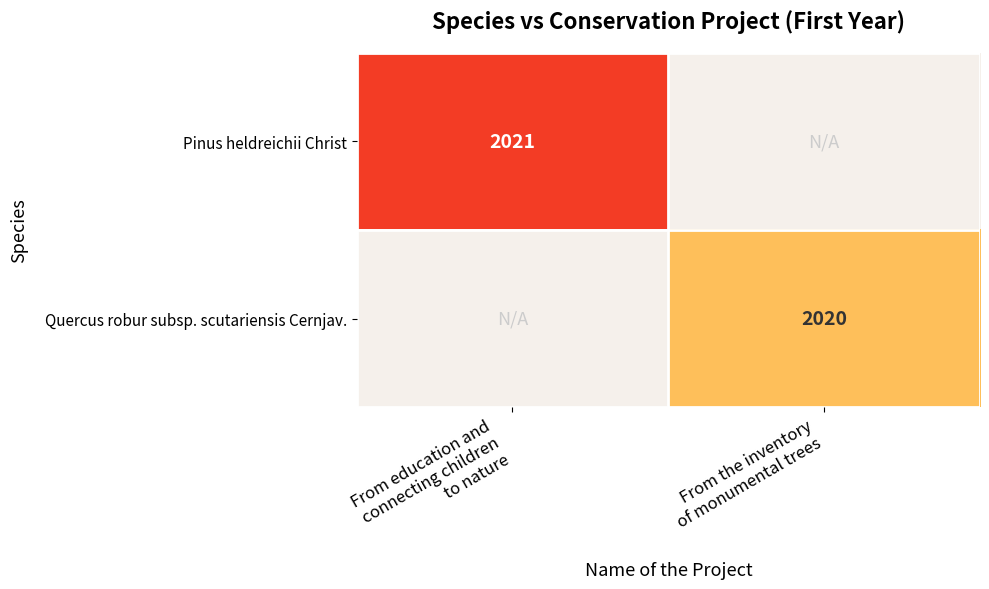

Read the Pinus heldreichii Christ value at From education and connecting children to nature.

2021.0